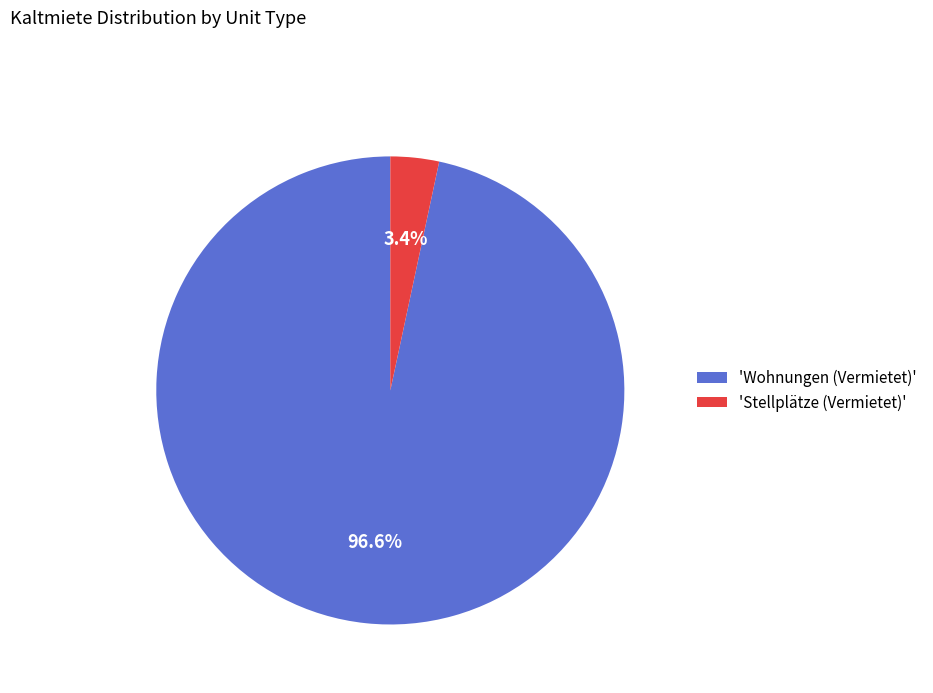

Does any single category account for the majority?

Yes